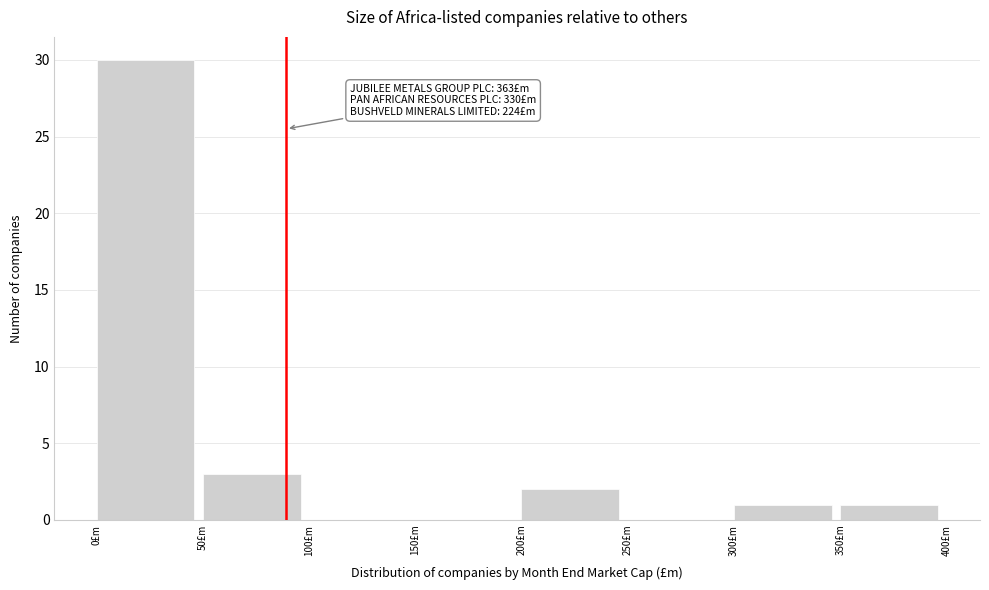

Over which range of the x-axis is the bar tallest?

0 to 50